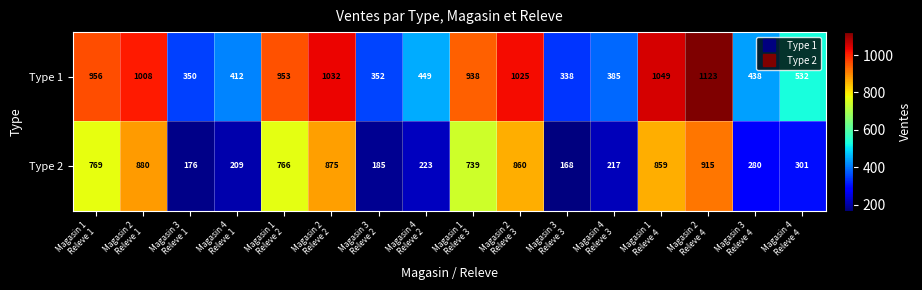

At how many categories does at least one series exceed 734?

8